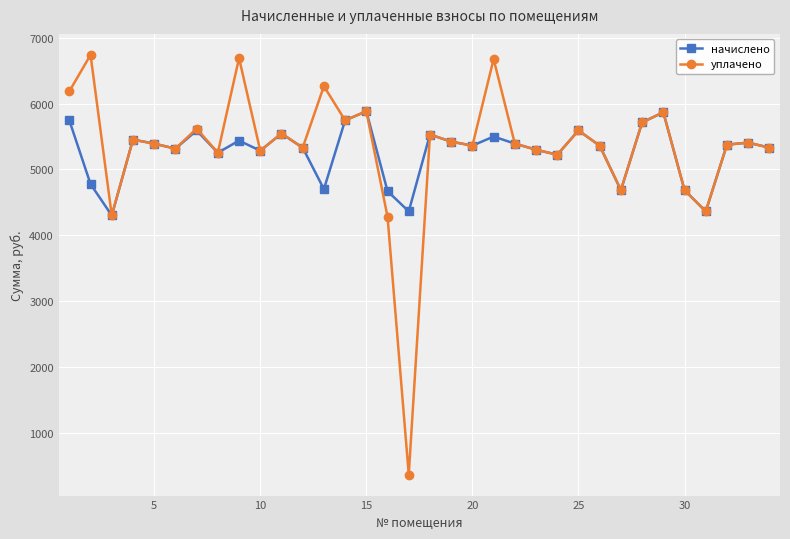

How many lines are shown in the chart?

2